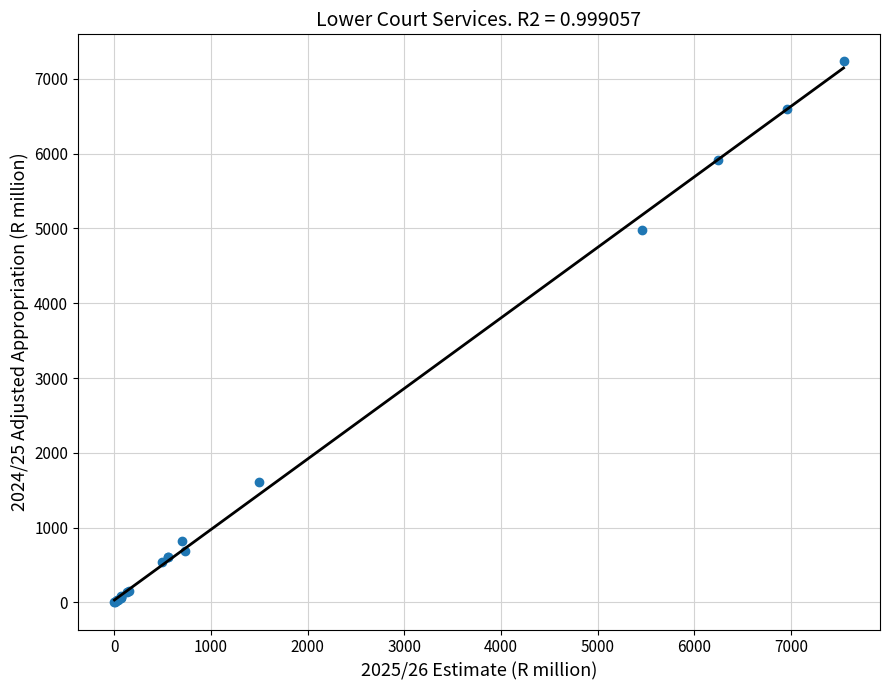

What Y value in the scatter plot is closest to 3616?

4980.7